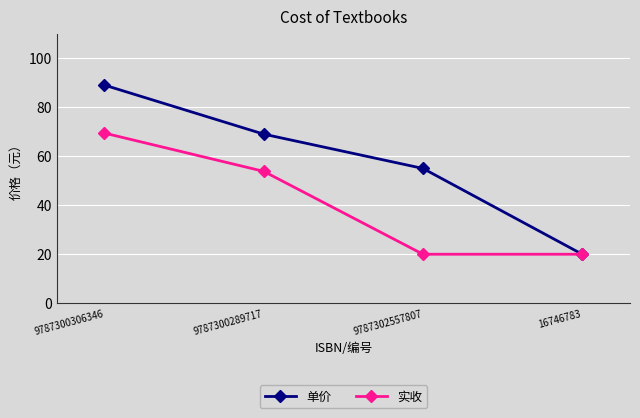

Read the 实收 value at 9787300289717.

53.8